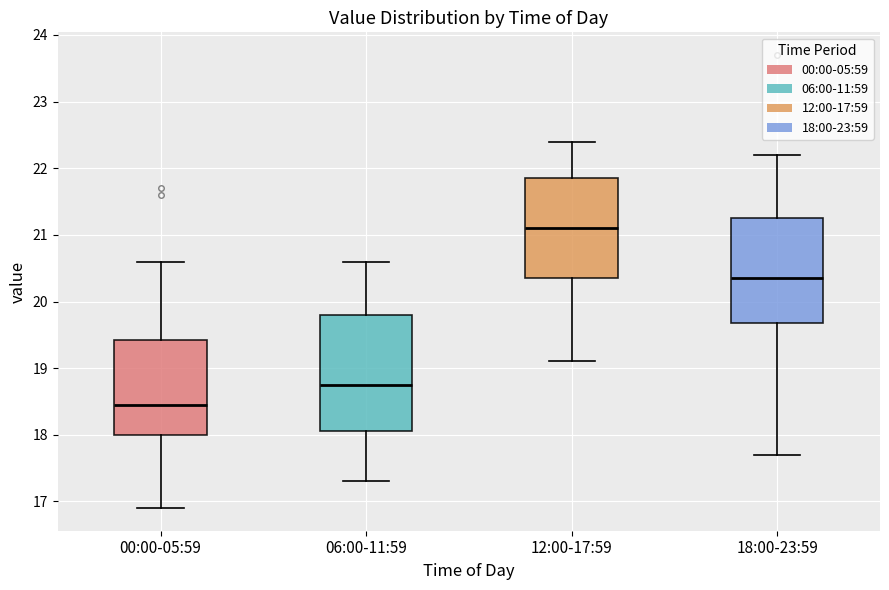

Which box's median line is the lowest?

00:00-05:59